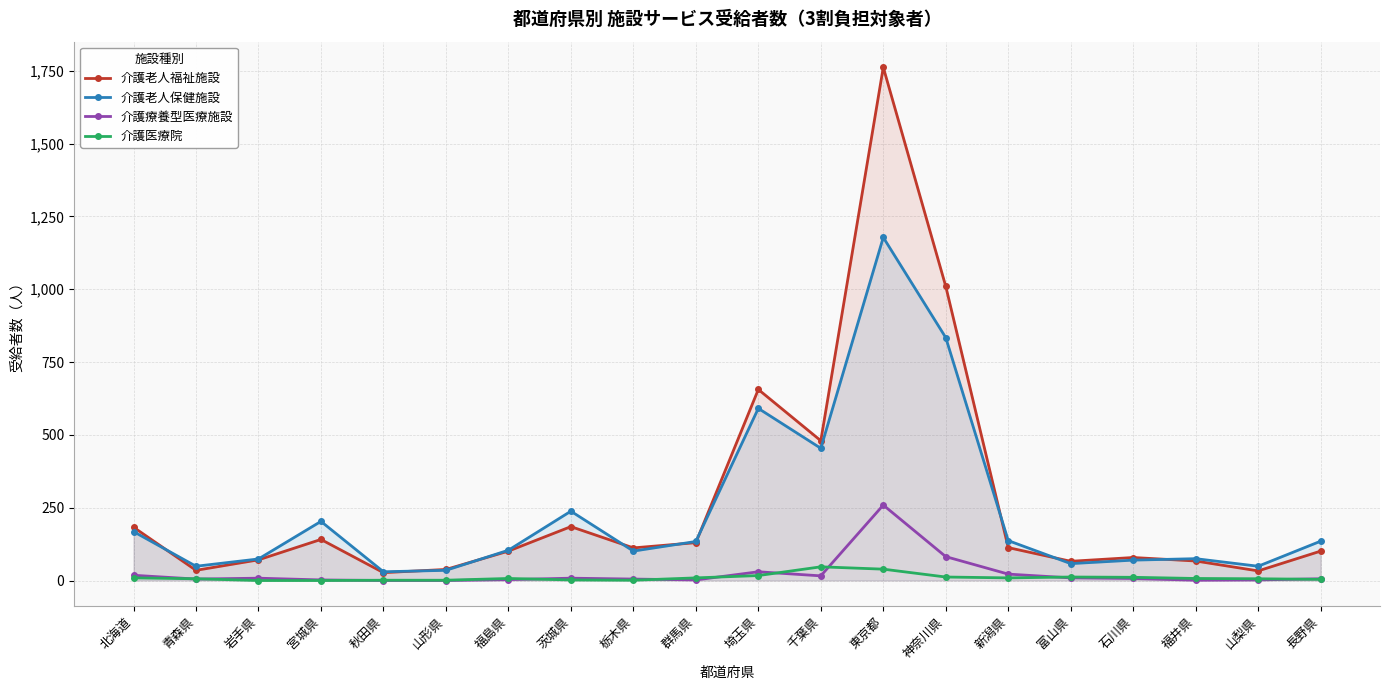

Where is the first local maximum for 介護老人保健施設?

宮城県